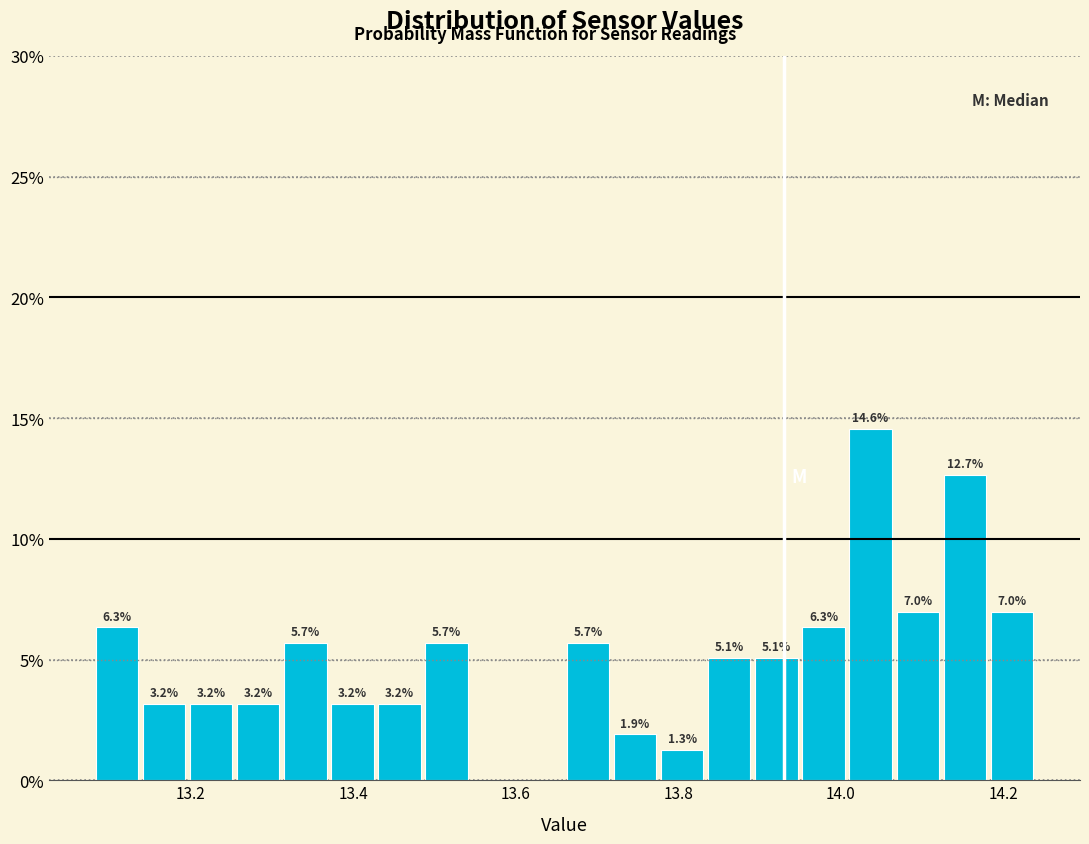

Read against the x-axis, roughly where is the centre of the tallest bar?

14.04